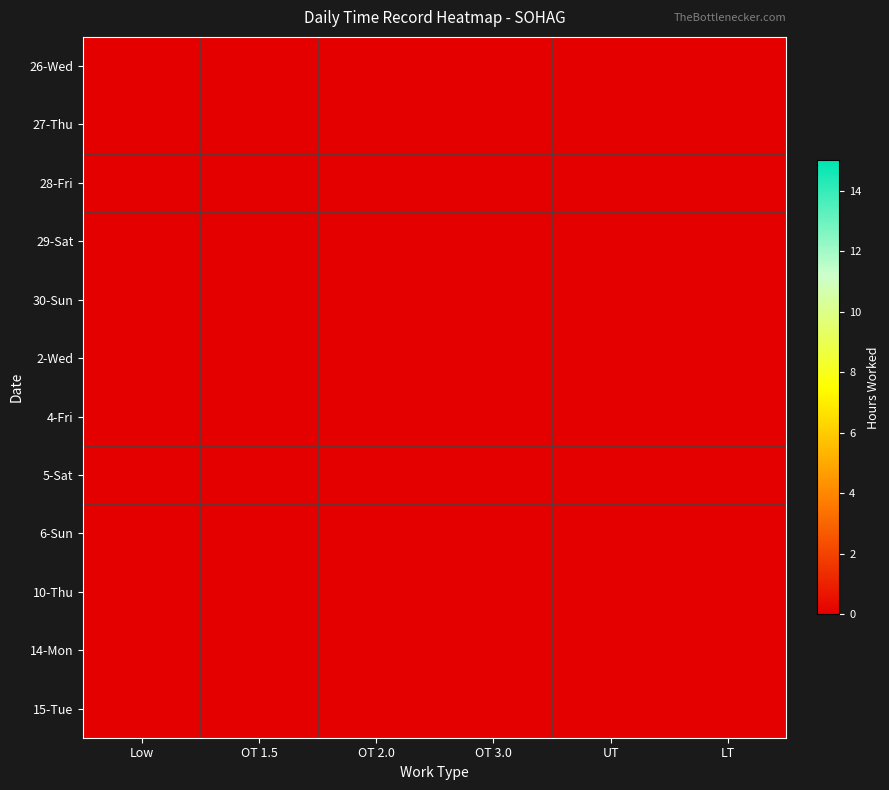

How many data points does each series have?

6